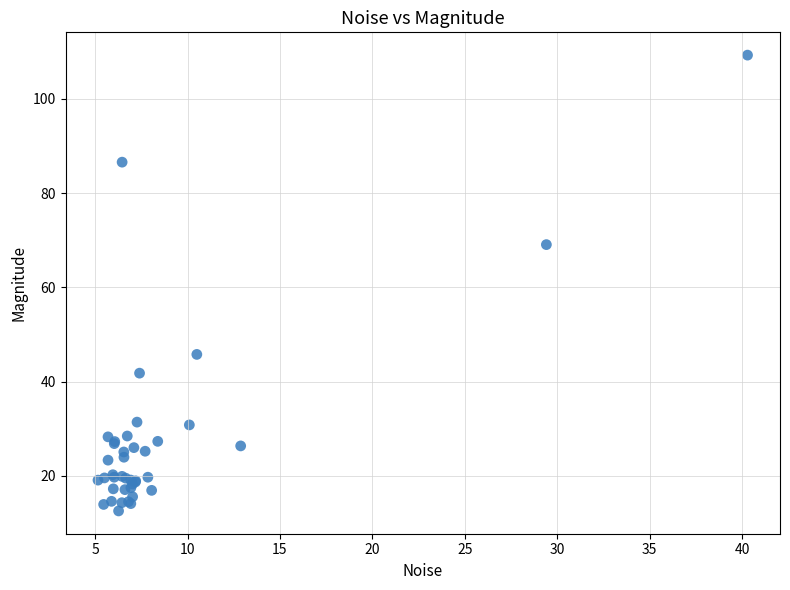

What Y value in the scatter plot is closest to 60?

69.1